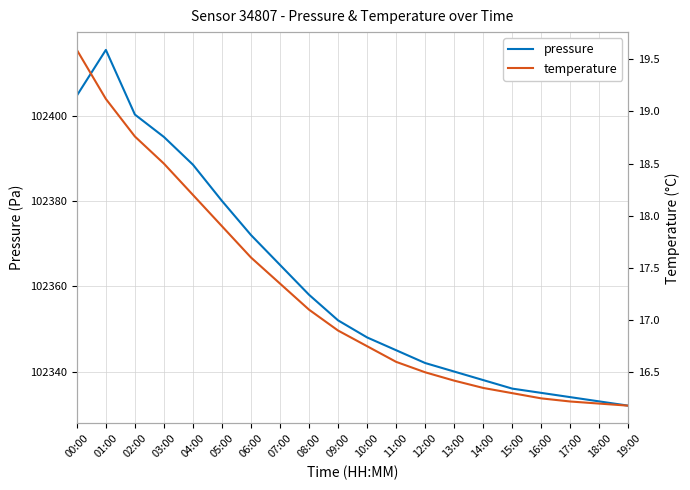

Reading left to right, what are all the values shown in this chart?

pressure: 00:00=102404.7	01:00=102415.4	02:00=102400.2	03:00=102395.0	04:00=102388.5	05:00=102380.0	06:00=102372.0	07:00=102365.0	08:00=102358.0	09:00=102352.0	10:00=102348.0	11:00=102345.0	12:00=102342.0	13:00=102340.0	14:00=102338.0	15:00=102336.0	16:00=102335.0	17:00=102334.0	18:00=102333.0	19:00=102332.0
temperature: 00:00=19.6	01:00=19.1	02:00=18.8	03:00=18.5	04:00=18.2	05:00=17.9	06:00=17.6	07:00=17.4	08:00=17.1	09:00=16.9	10:00=16.8	11:00=16.6	12:00=16.5	13:00=16.4	14:00=16.4	15:00=16.3	16:00=16.2	17:00=16.2	18:00=16.2	19:00=16.2